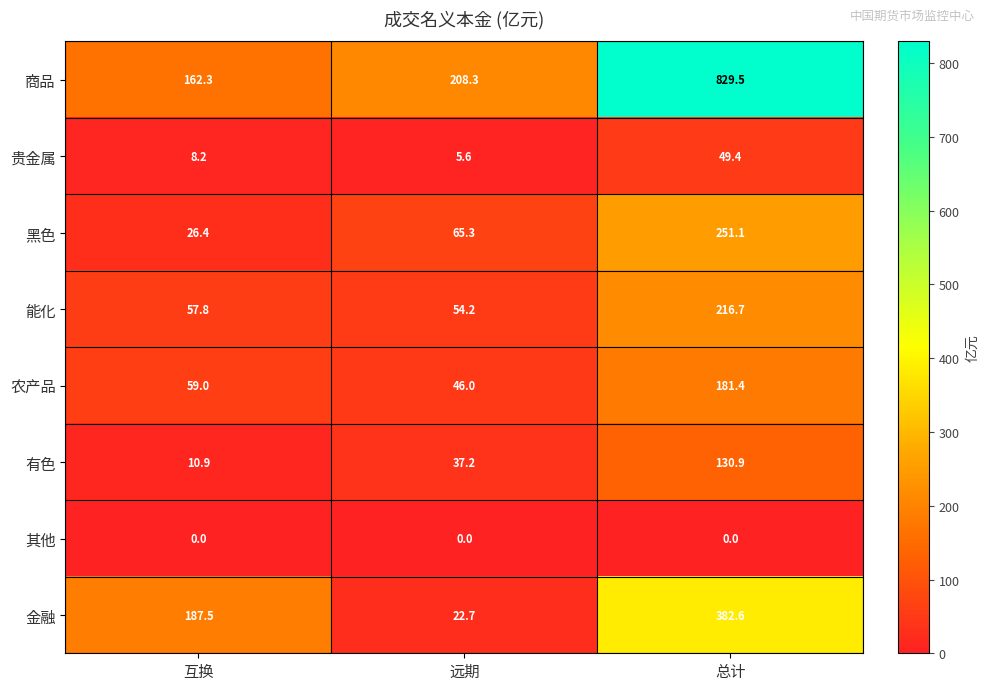

What is the difference between the maximum and minimum values in the 农产品 series?

135.4